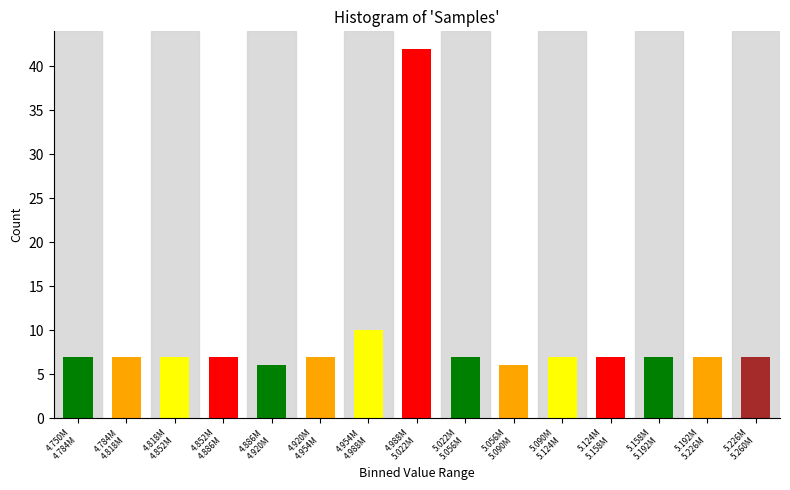

Reading left to right, transcribe all the data shown in this chart.

7	7	7	7	6	7	10	42	7	6	7	7	7	7	7